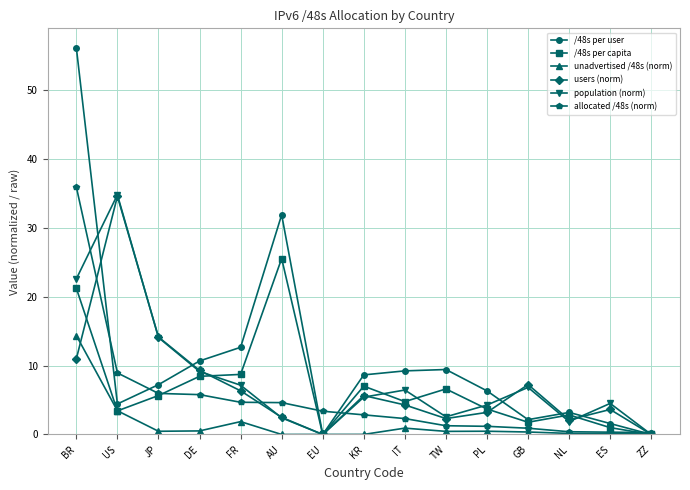

The /48s per capita series shows 1.8 at GB. True or false?

True